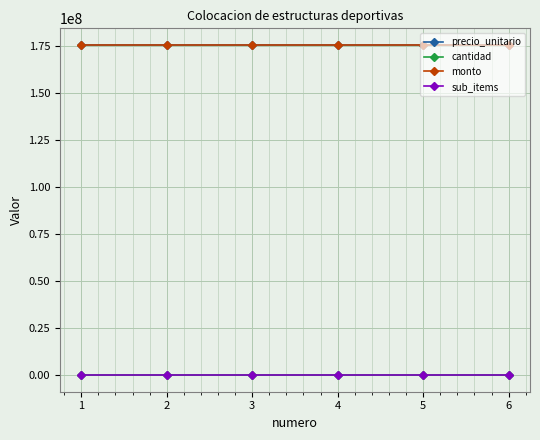

True or false: sub_items and precio_unitario intersect in this chart.

False